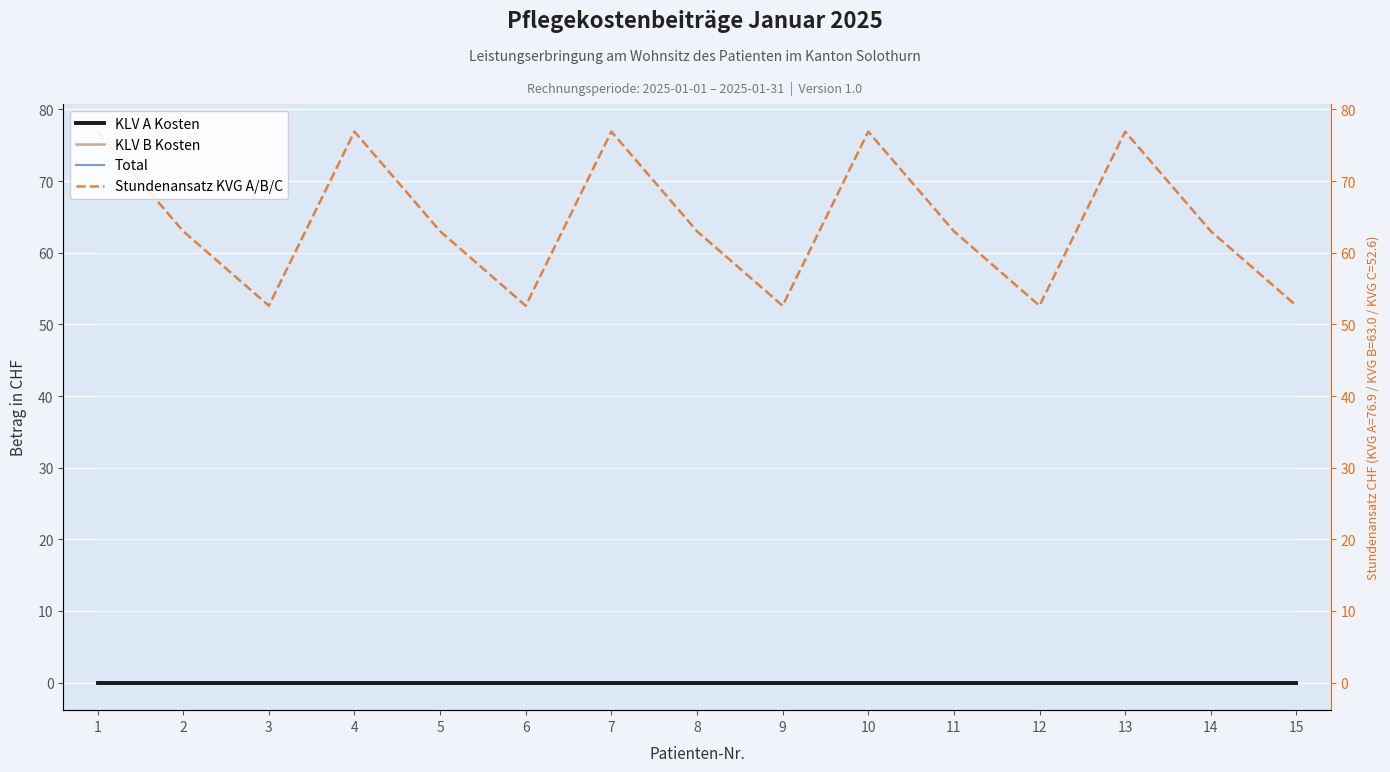

List the series in order of their peak value, lowest first.

KLV A Kosten, KLV B Kosten, Total, Stundenansatz KVG A/B/C